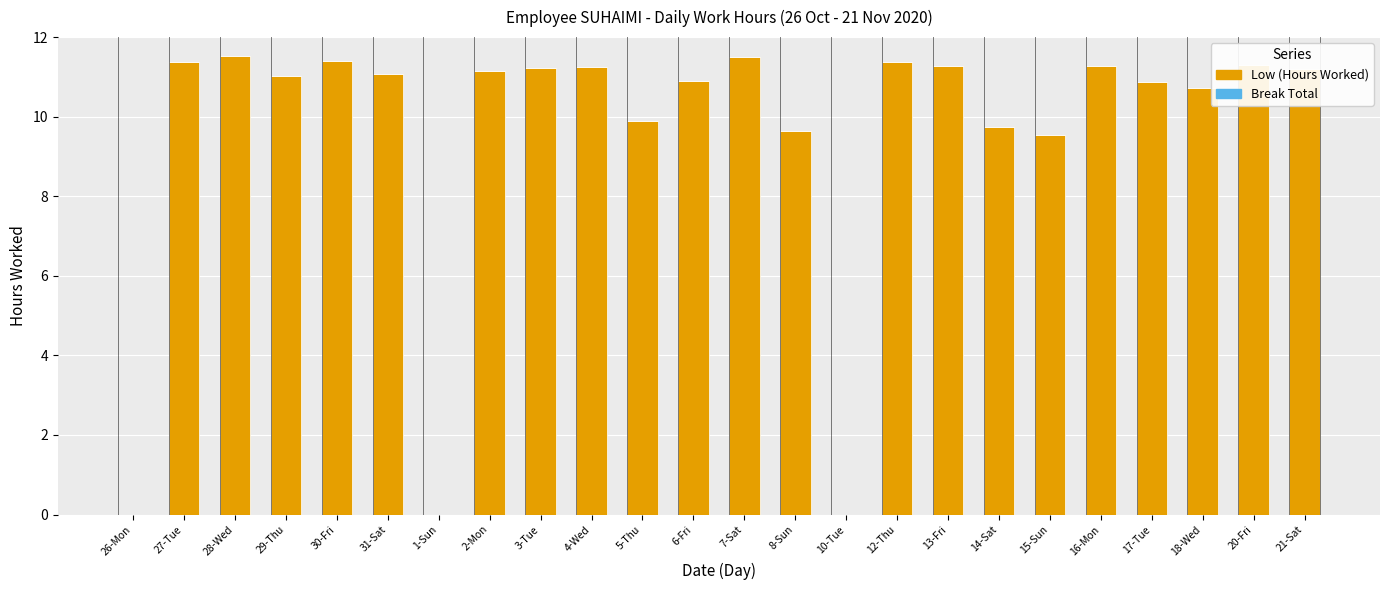

The value at 1-Sun is 0.0. True or false?

True